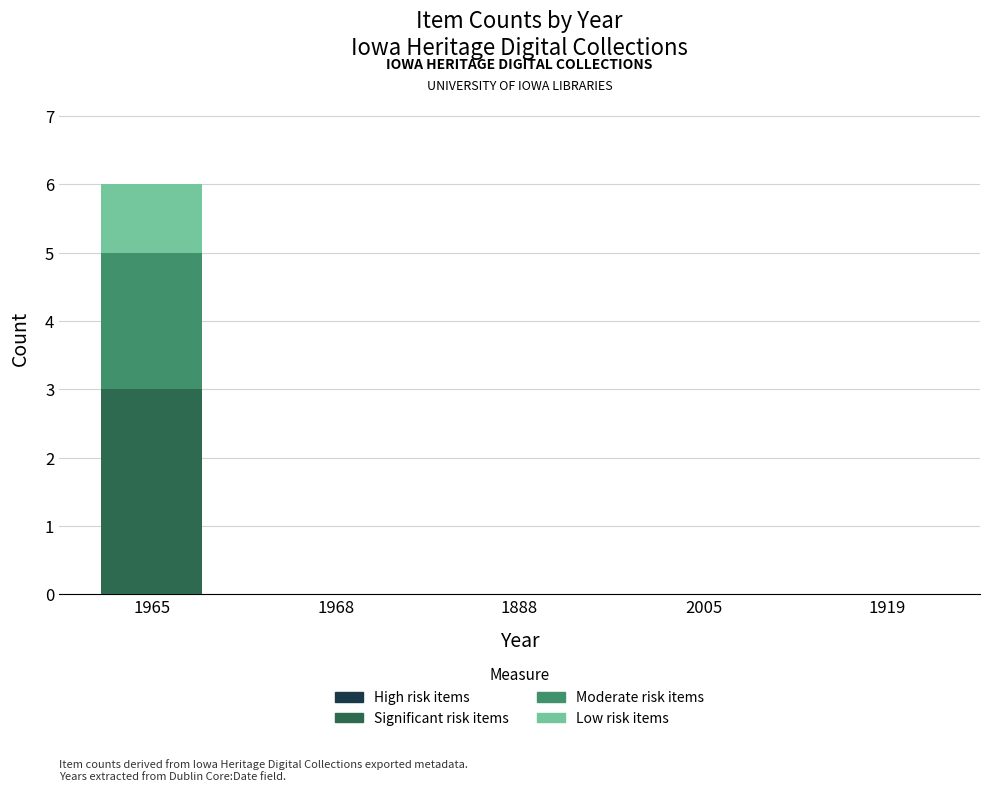

What is the sum of all Significant risk items values?

3